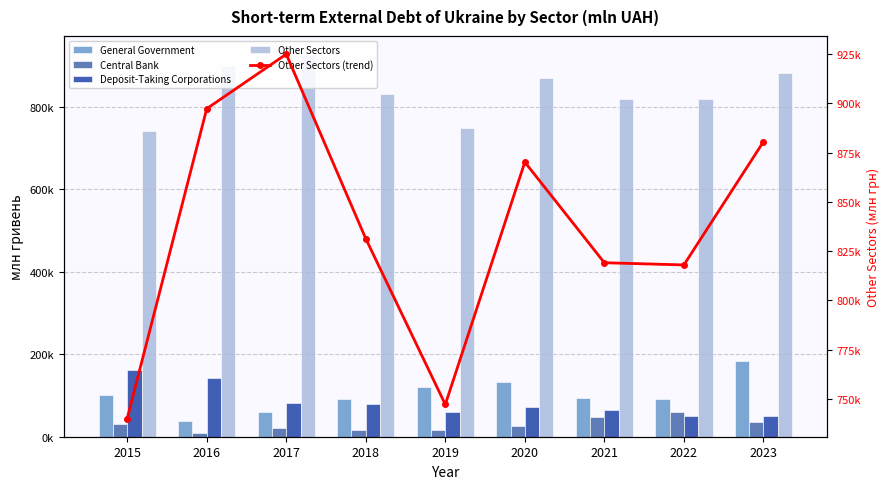

Is the value of Deposit-Taking Corporations at 2019 greater than the value of Other Sectors (line) at 2019?

No